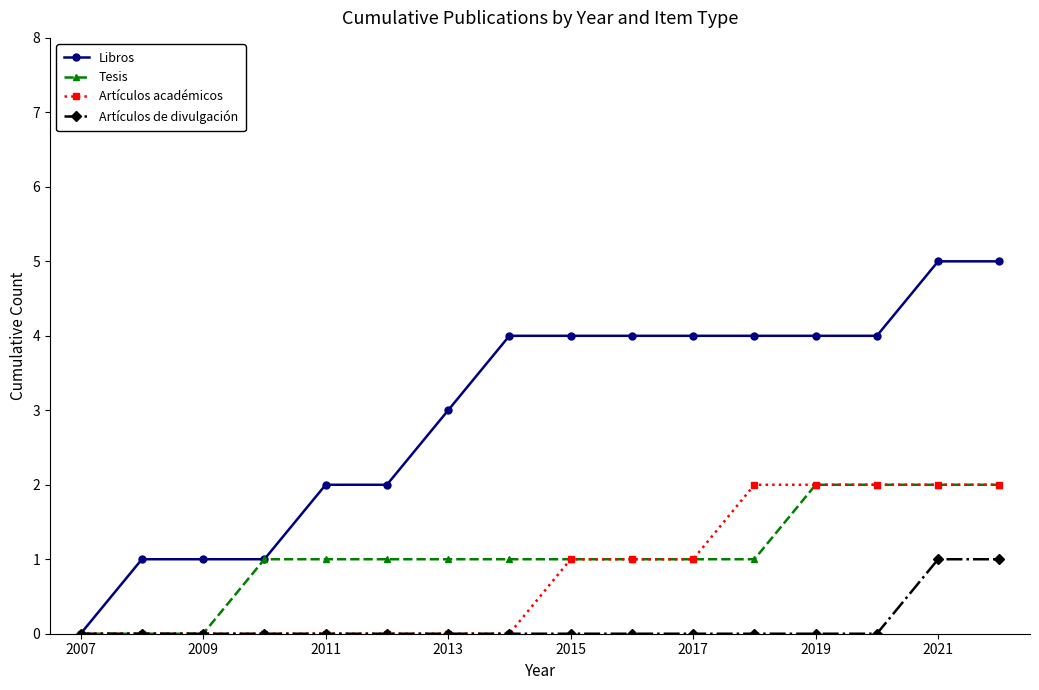

What is the maximum value shown in the chart?

5